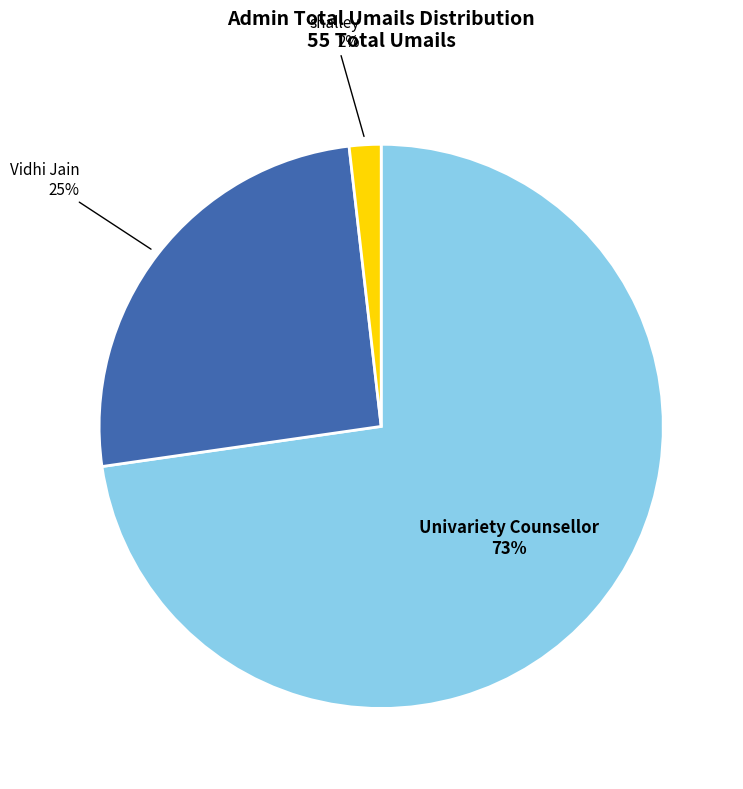

To the nearest percent, what is the difference between the largest and smallest slice percentages?

71%